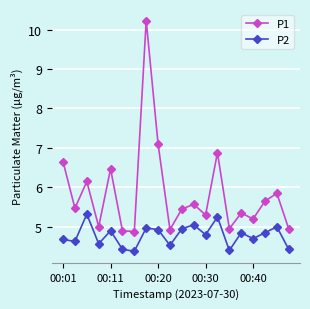

Count the number of data series in this chart.

2